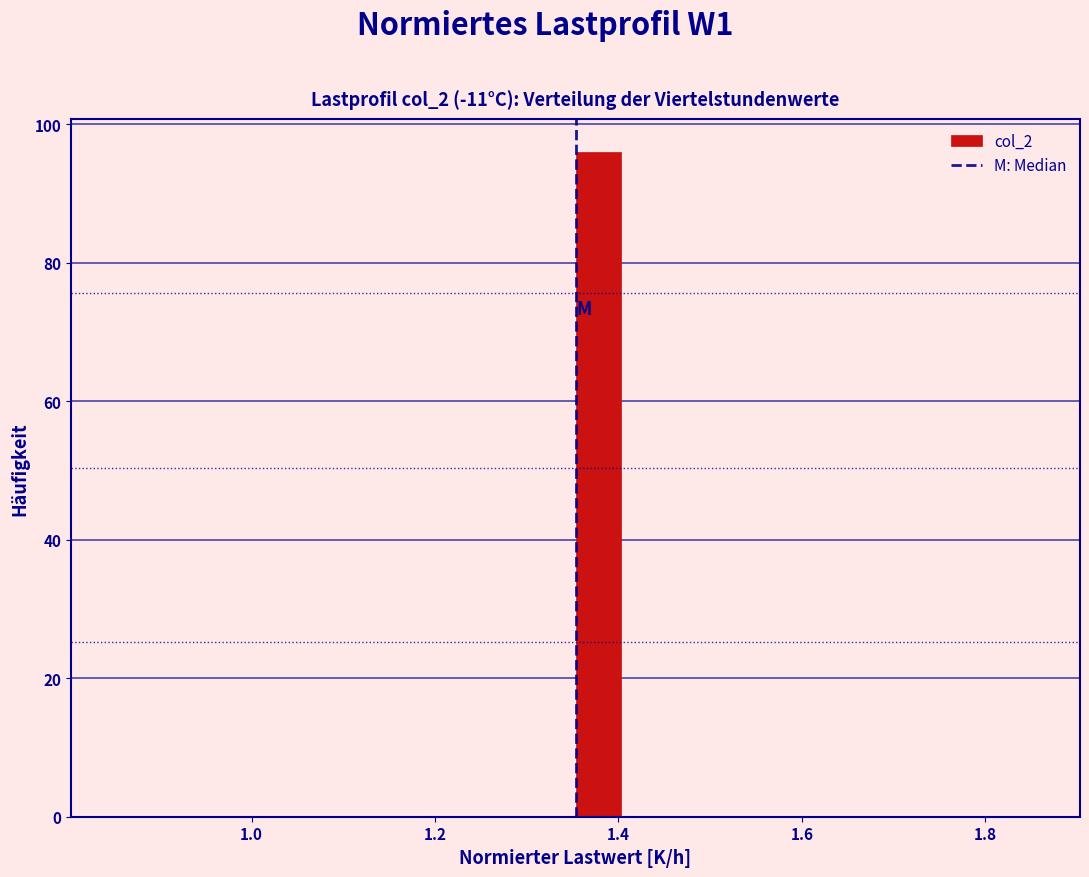

Around what value on the x-axis is the tallest bar? Give the approximate position of its centre, as read against the axis.

1.38